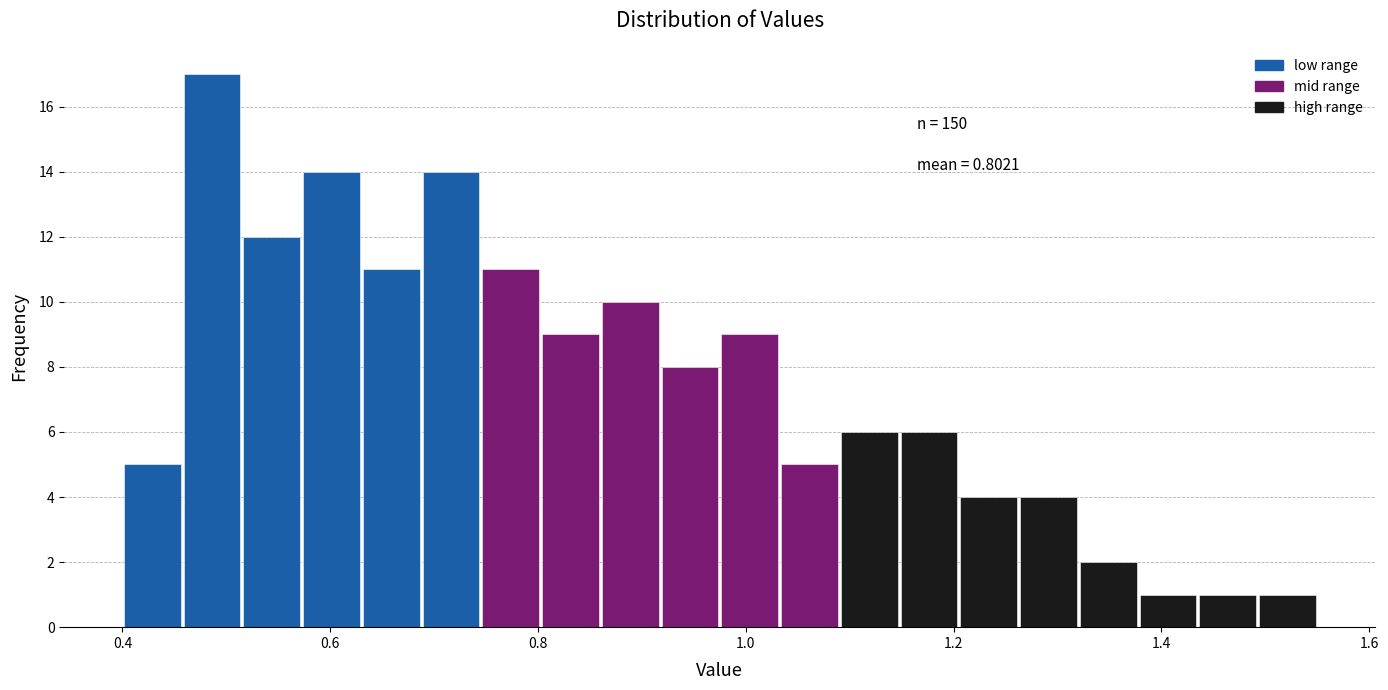

Read against the x-axis, roughly where is the centre of the tallest bar?

0.48